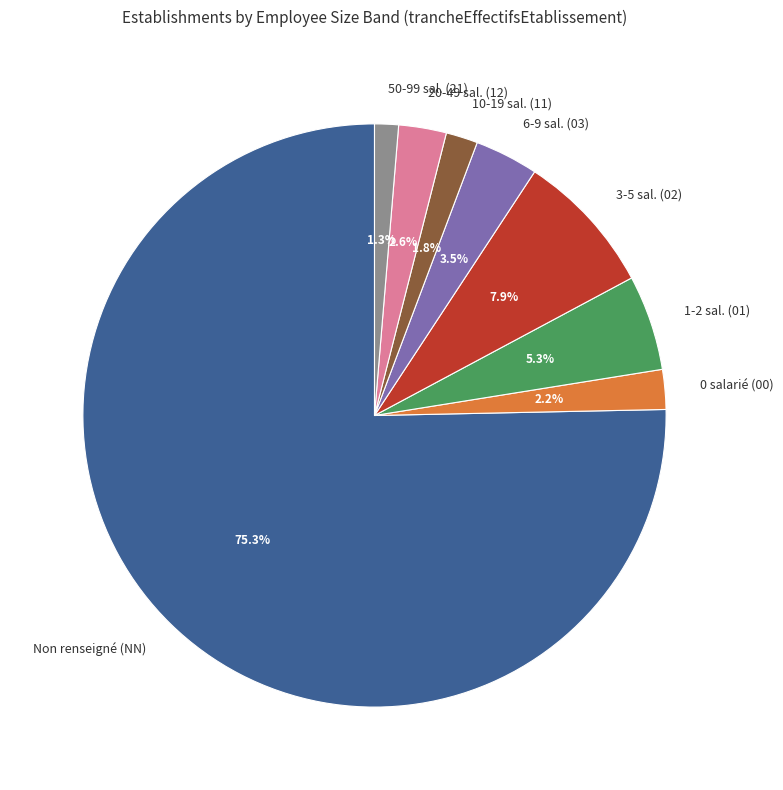

Is there a majority slice in this chart?

Yes